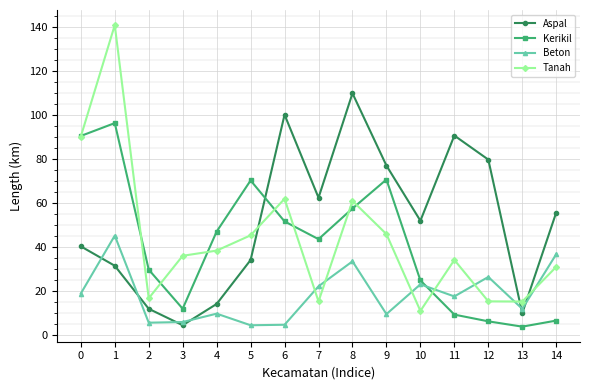

Is the value of Beton at 5 greater than the value of Kerikil at 3?

No